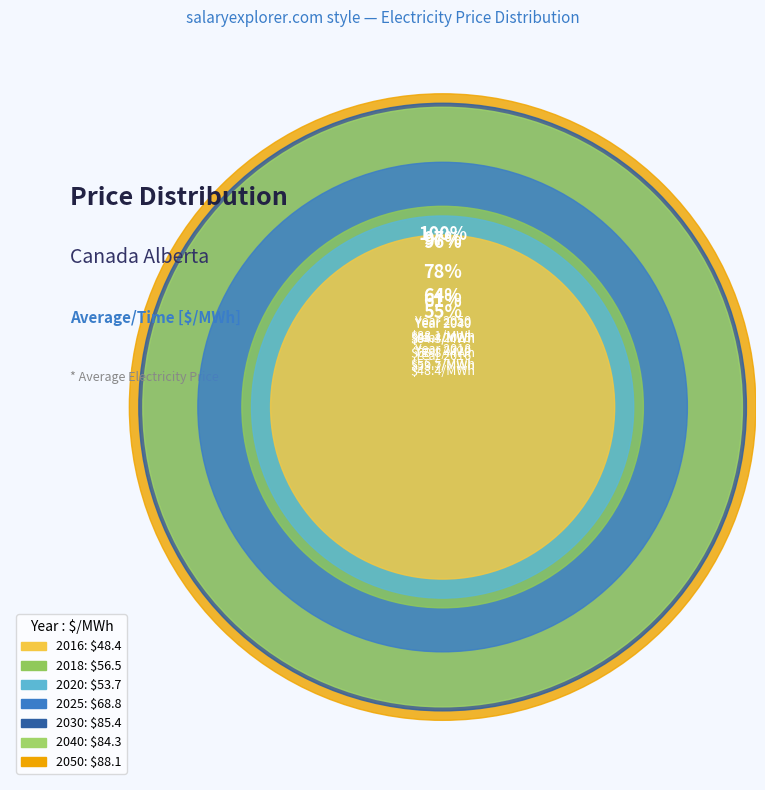

To the nearest percent, what percentage of the pie is 2025?

14%